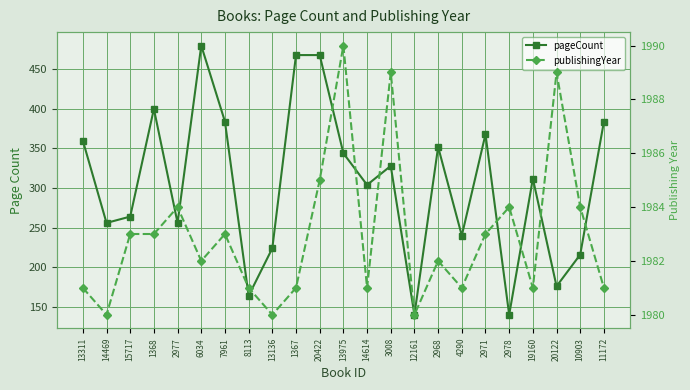

Is it true that publishingYear equals 3077 at 2977?

False